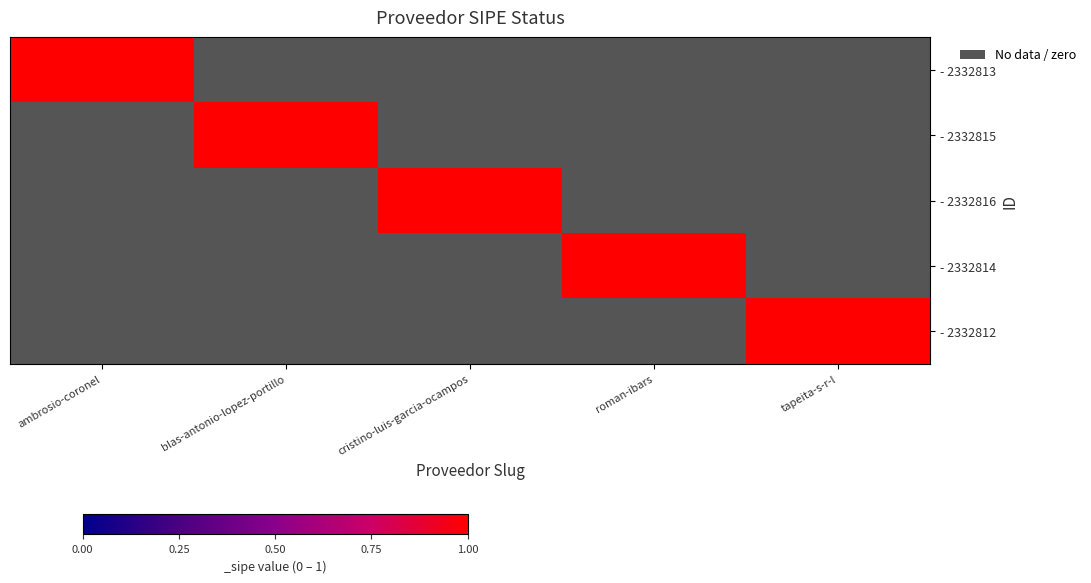

Which has a higher value, tapeita-s-r-l or ambrosio-coronel?

ambrosio-coronel